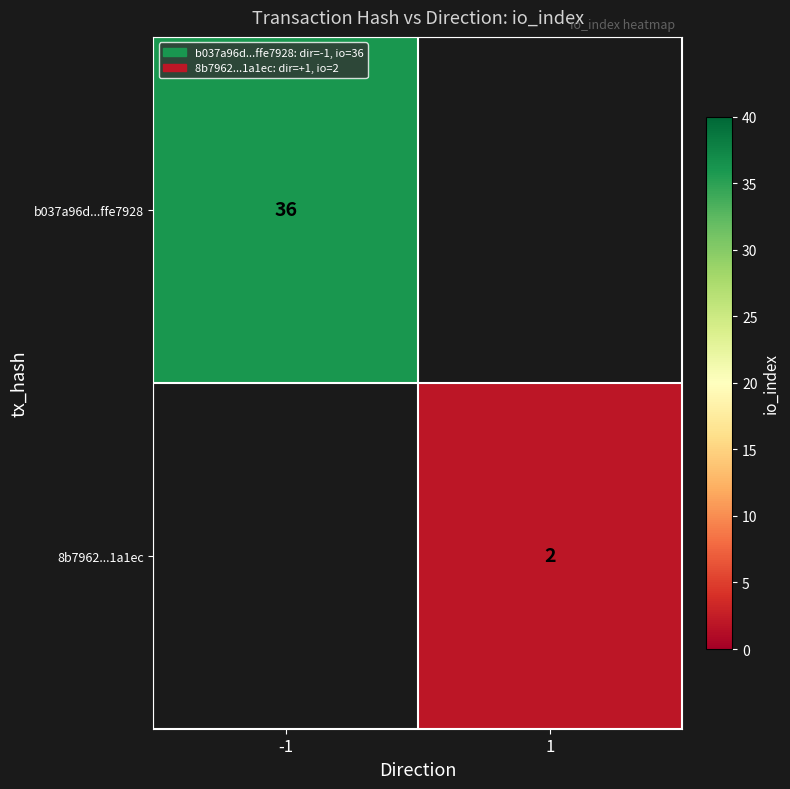

The b037a96d...ffe7928 series shows 57 at -1. True or false?

False